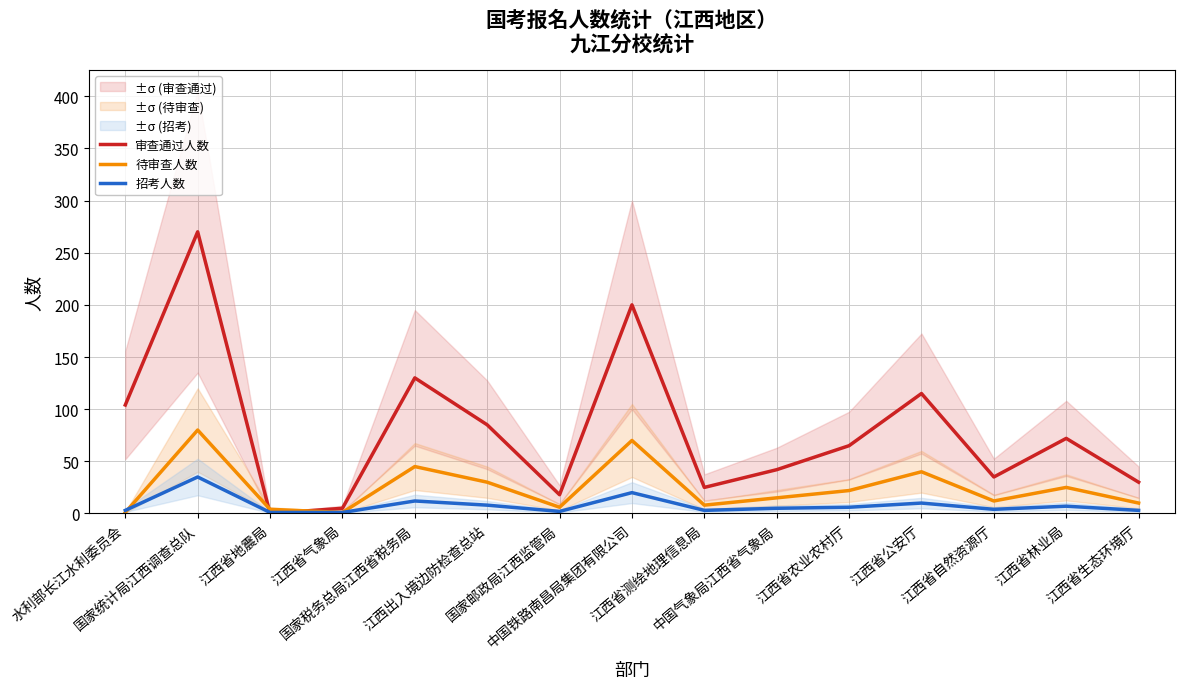

Read the 审查通过人数 value at 国家税务总局江西省税务局.

130